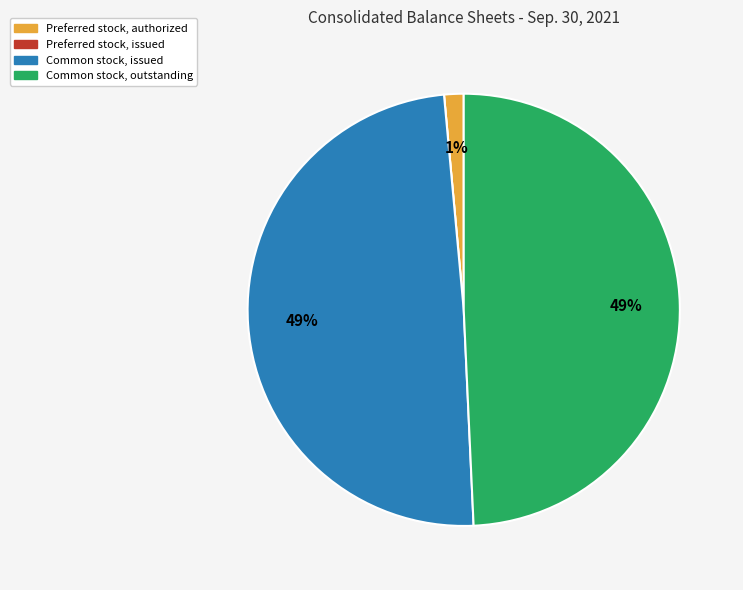

To the nearest percent, what portion does Common stock, issued represent?

49%